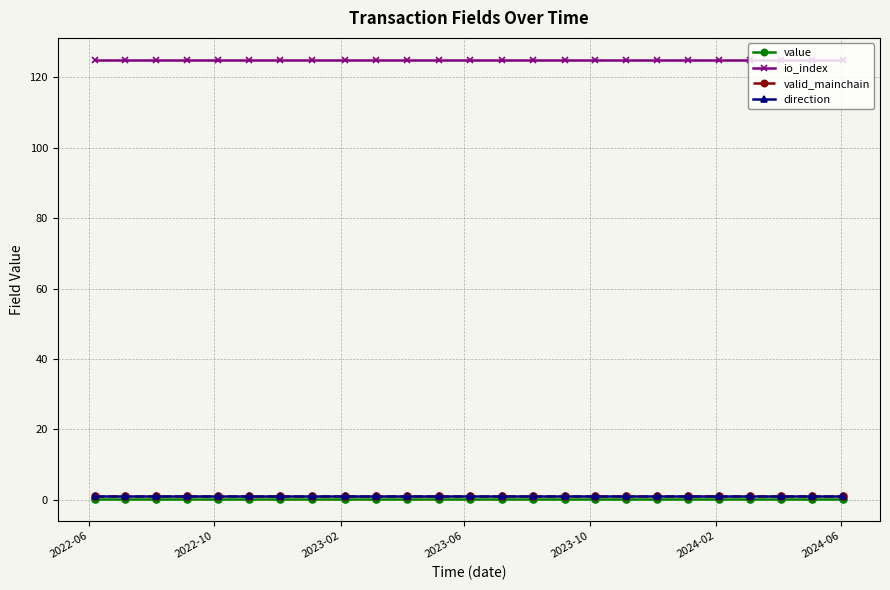

Does the chart have visible grid lines?

Yes